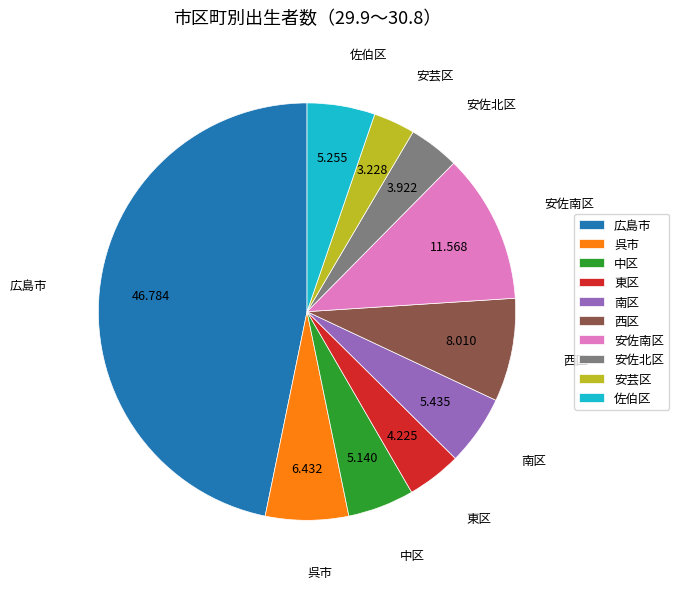

Count the number of slices in the pie.

10